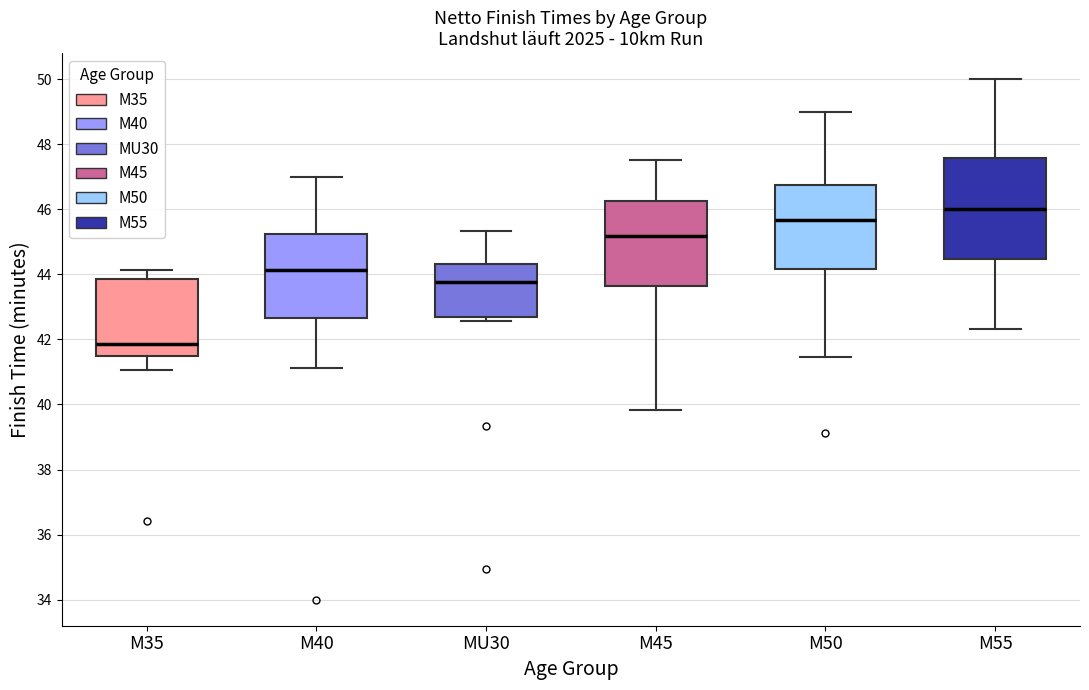

Which box's median line is the lowest?

M35